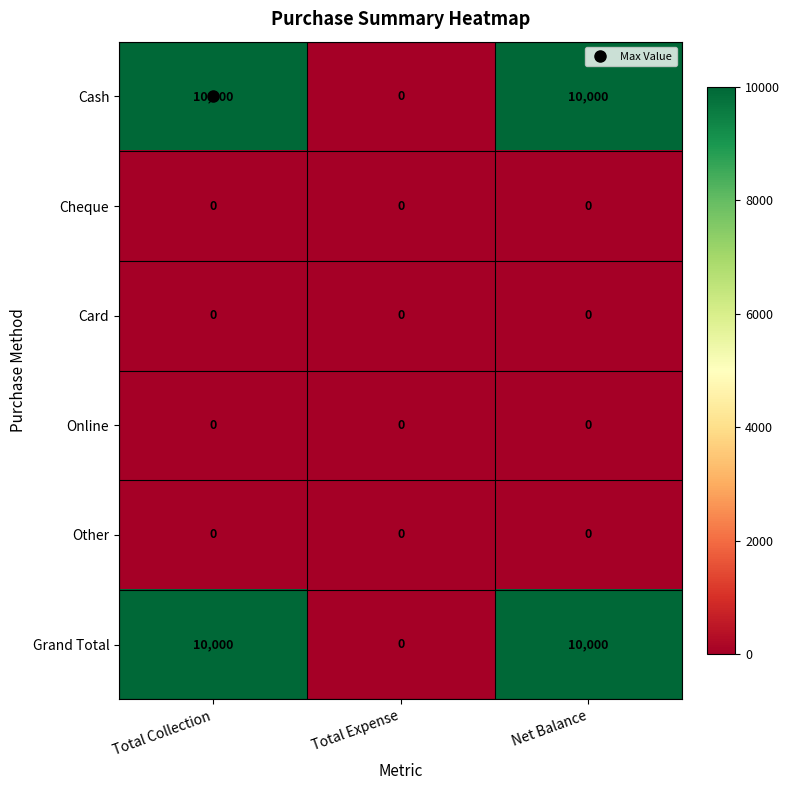

Is it true that Other equals 0 at Total Expense?

True